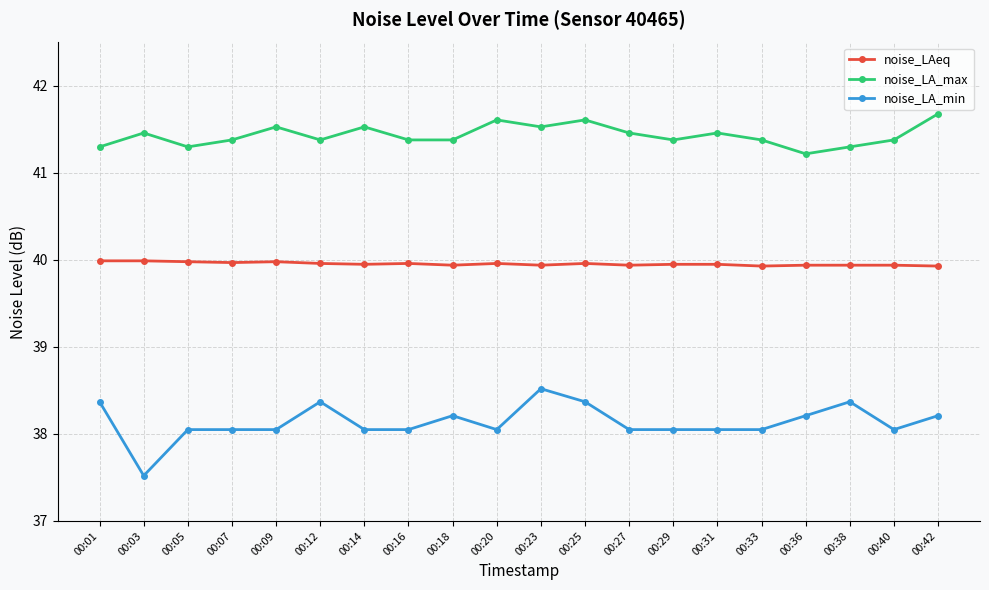

Where is the first local maximum for noise_LA_max?

00:03